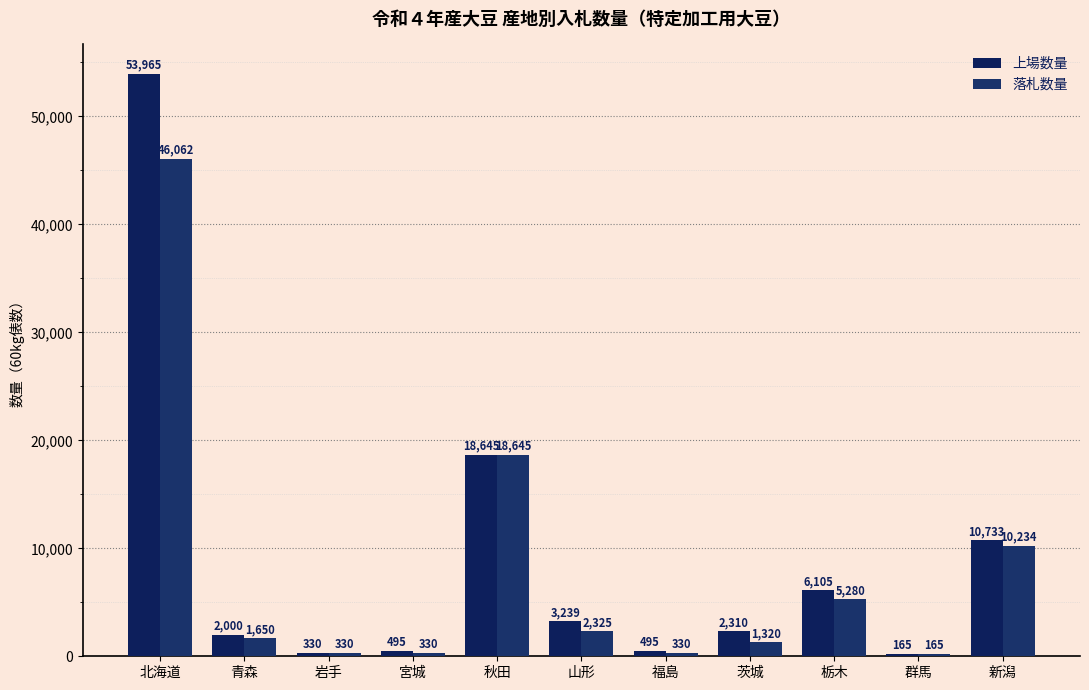

What is the lowest value of the 落札数量 series?

165